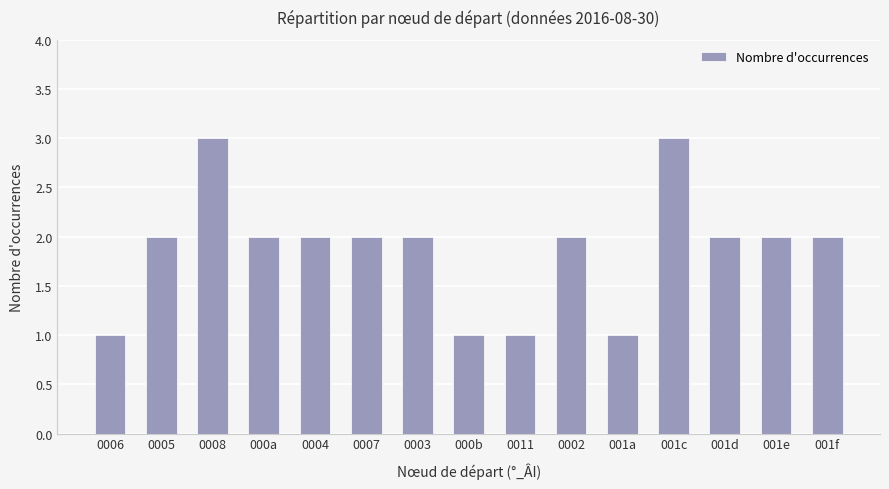

What is the sum of all values?

28